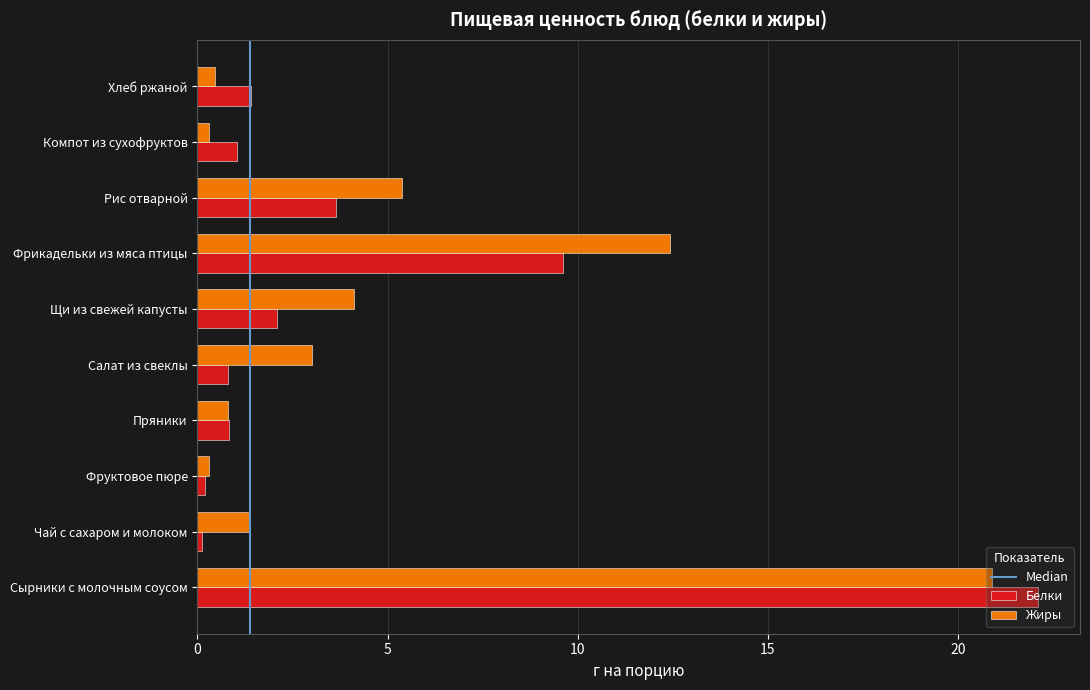

The Жиры series shows 2.4 at Чай с сахаром и молоком. True or false?

False